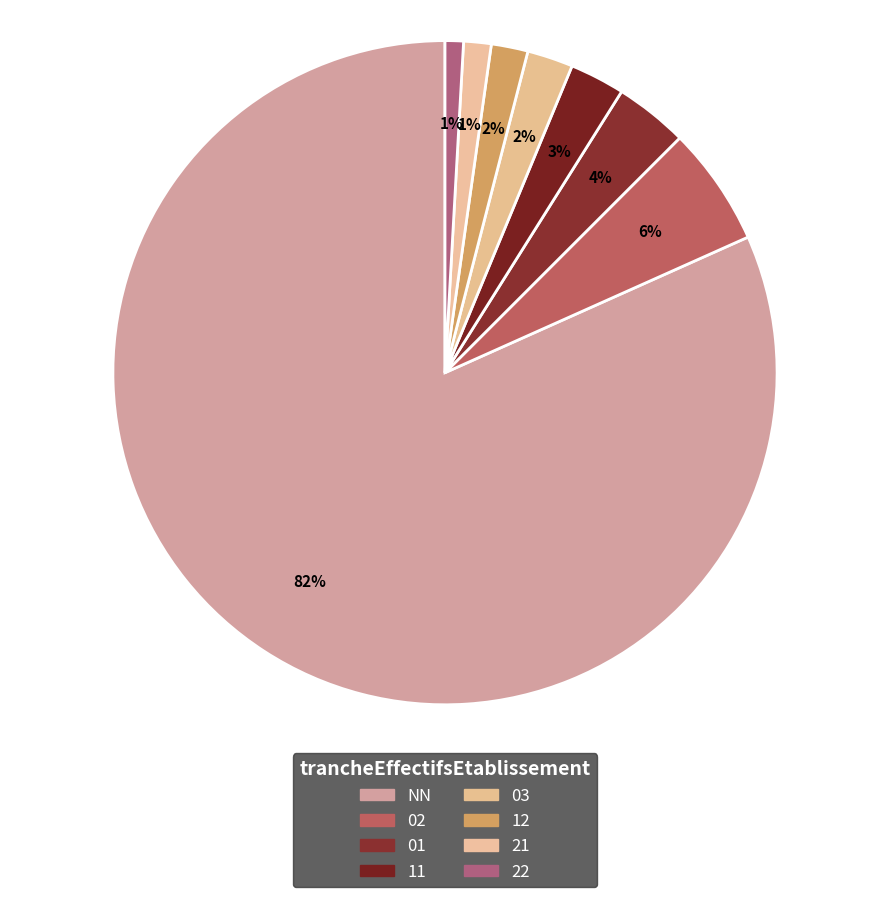

To the nearest percent, what percentage of the pie is 11?

3%